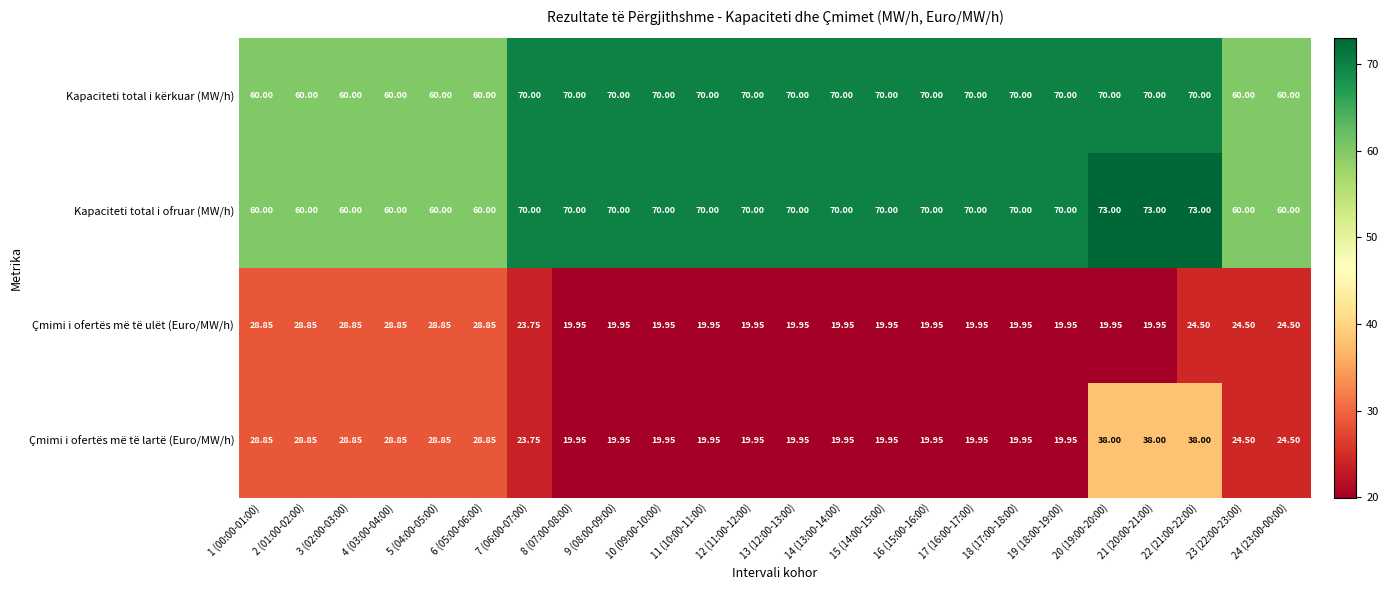

Which series has the largest range (max minus min)?

Çmimi i ofertës më të lartë (Euro/MW/h)